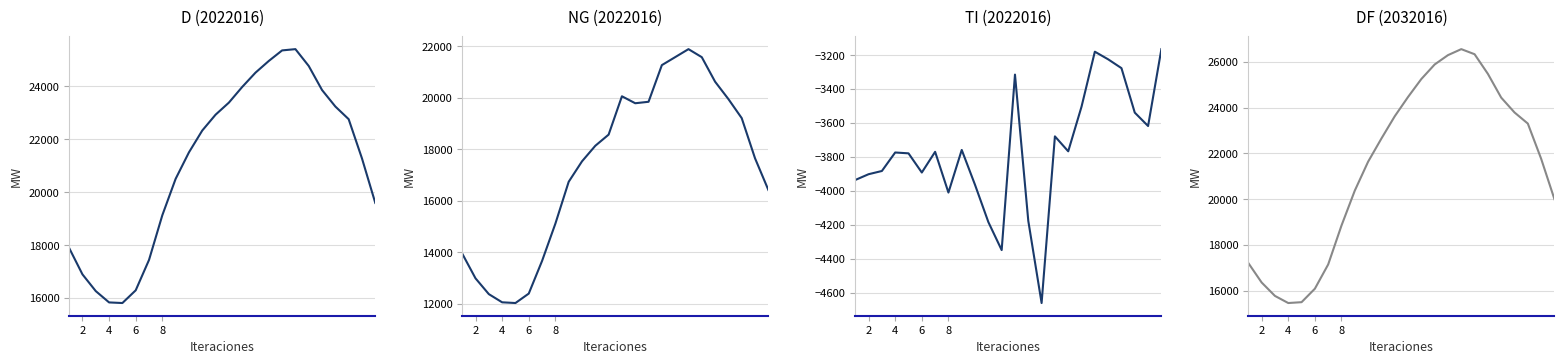

Rank the series by their maximum value, from lowest to highest.

TI (2022016), NG (2022016), D (2022016), DF (2032016)